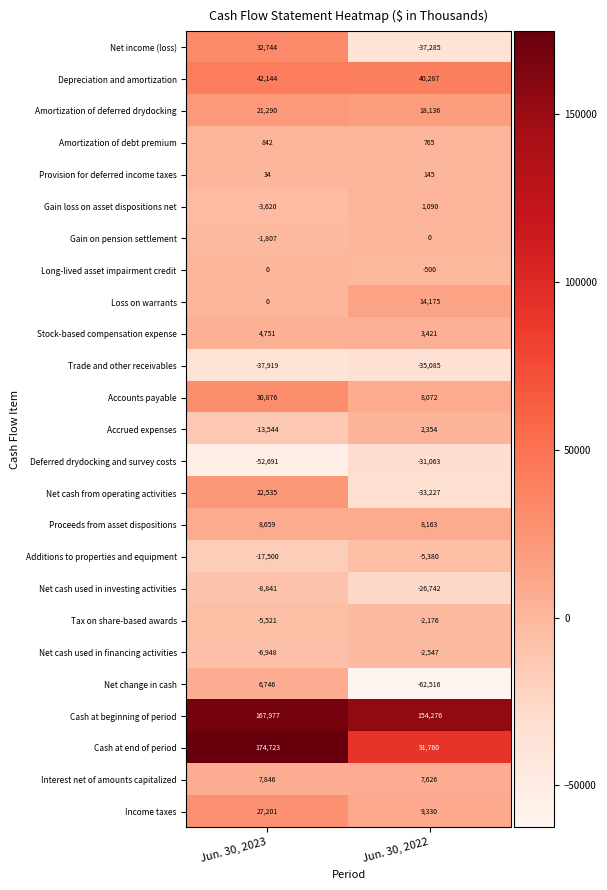

Which series has the widest spread of values?

Cash at end of period